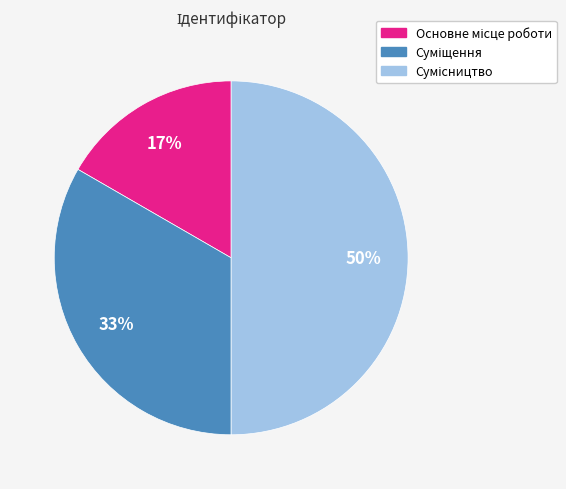

To the nearest percent, what is the average slice percentage?

33%